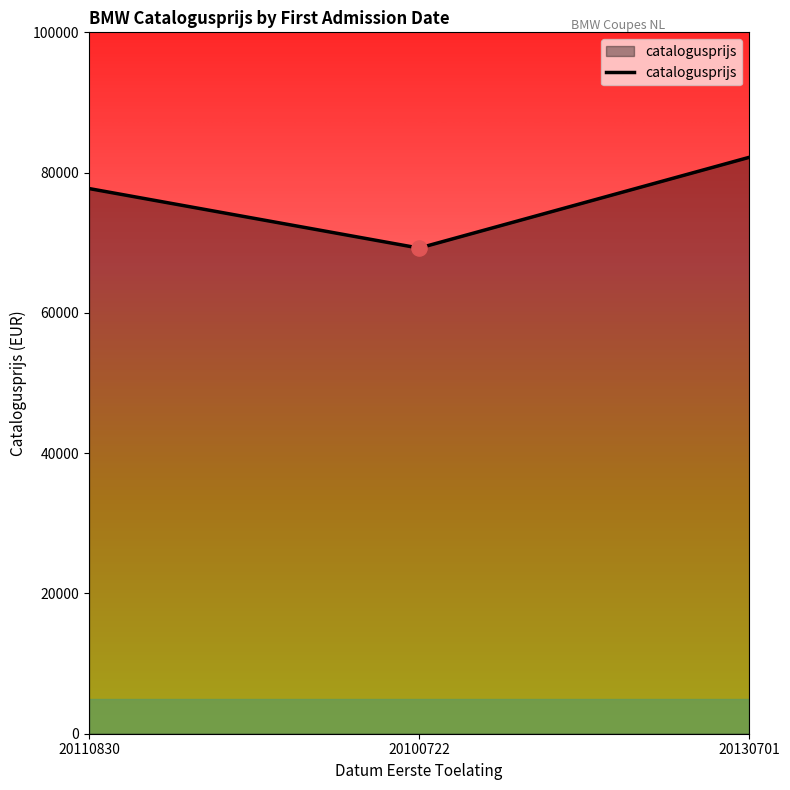

What is the ratio of the value at 20130701 to the value at 20110830?

1.1